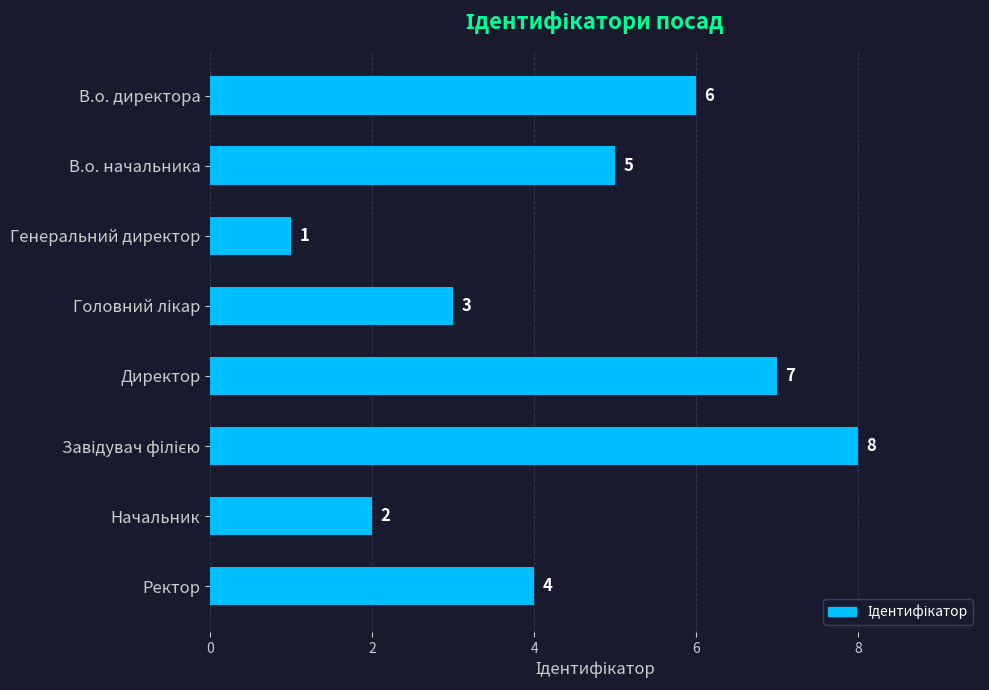

What is the difference between the second highest and second lowest values?

5